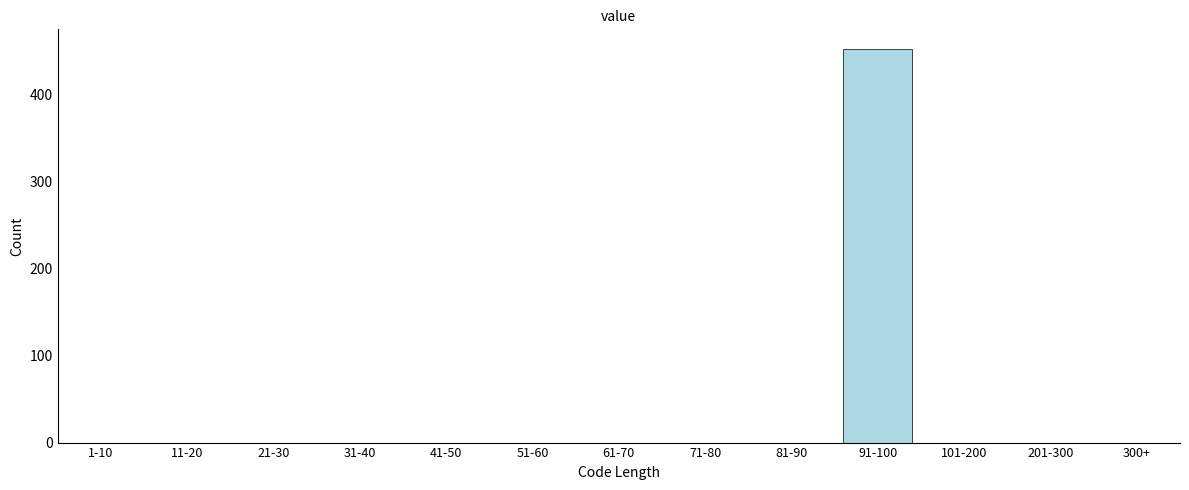

Reading right to left, transcribe all the data shown in this chart.

300+=0	201-300=0	101-200=0	91-100=452	81-90=0	71-80=0	61-70=0	51-60=0	41-50=0	31-40=0	21-30=0	11-20=0	1-10=0